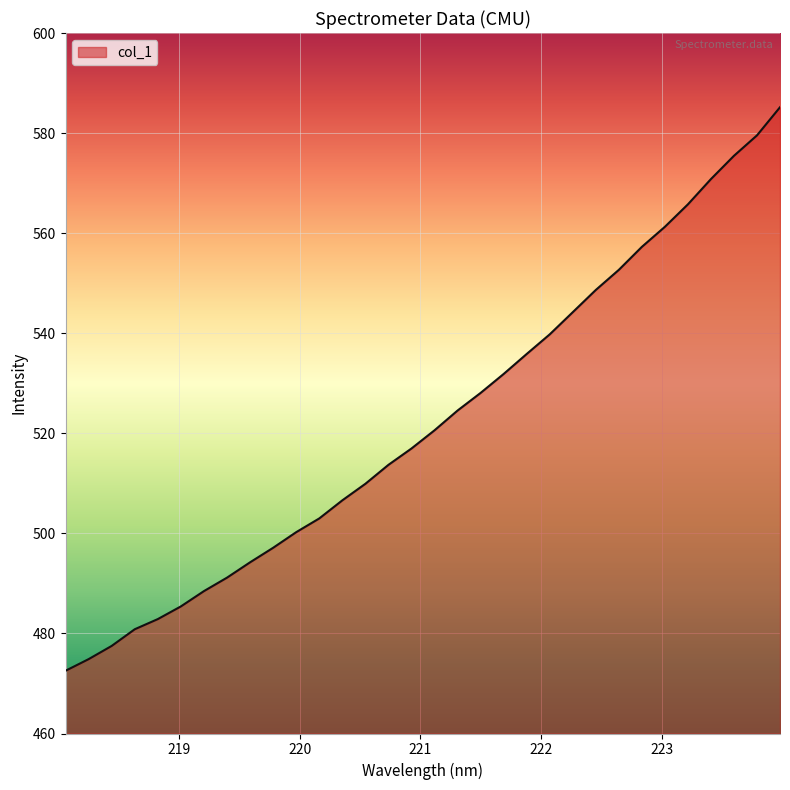

What is the difference between the maximum and minimum values?

112.6